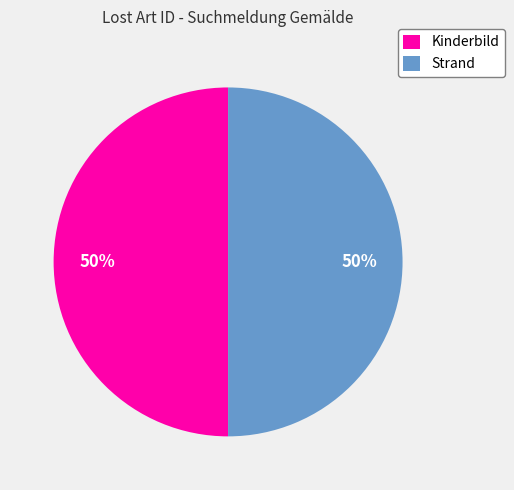

To the nearest percent, what is the combined percentage of Strand and Kinderbild?

100%